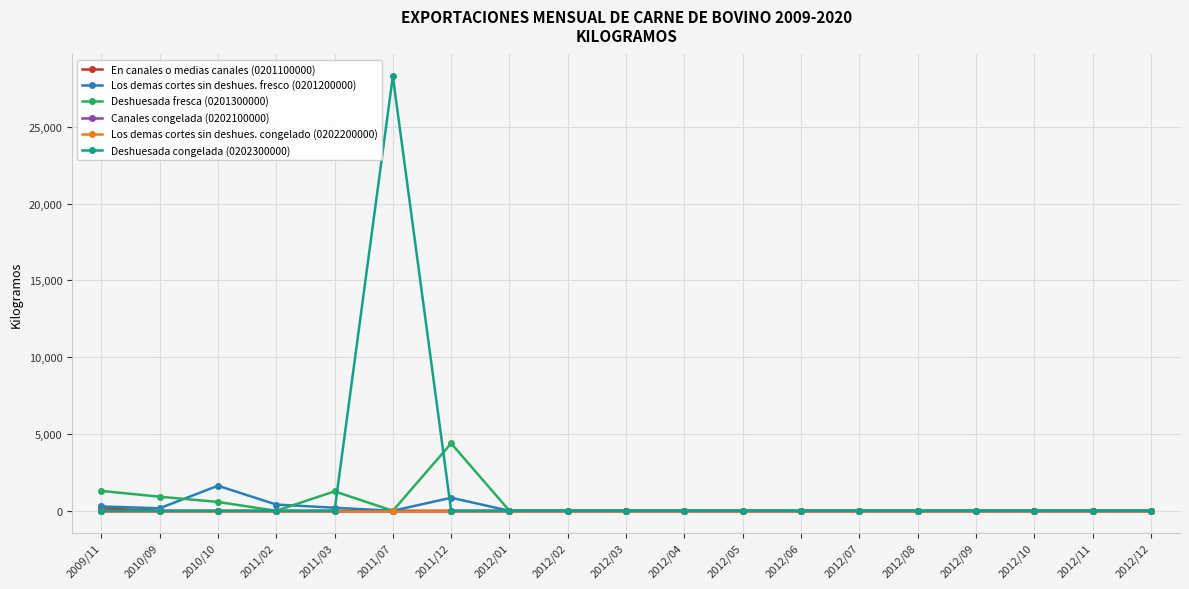

True or false: Deshuesada congelada (0202300000) has a value of 0.0 at 2010/09.

True